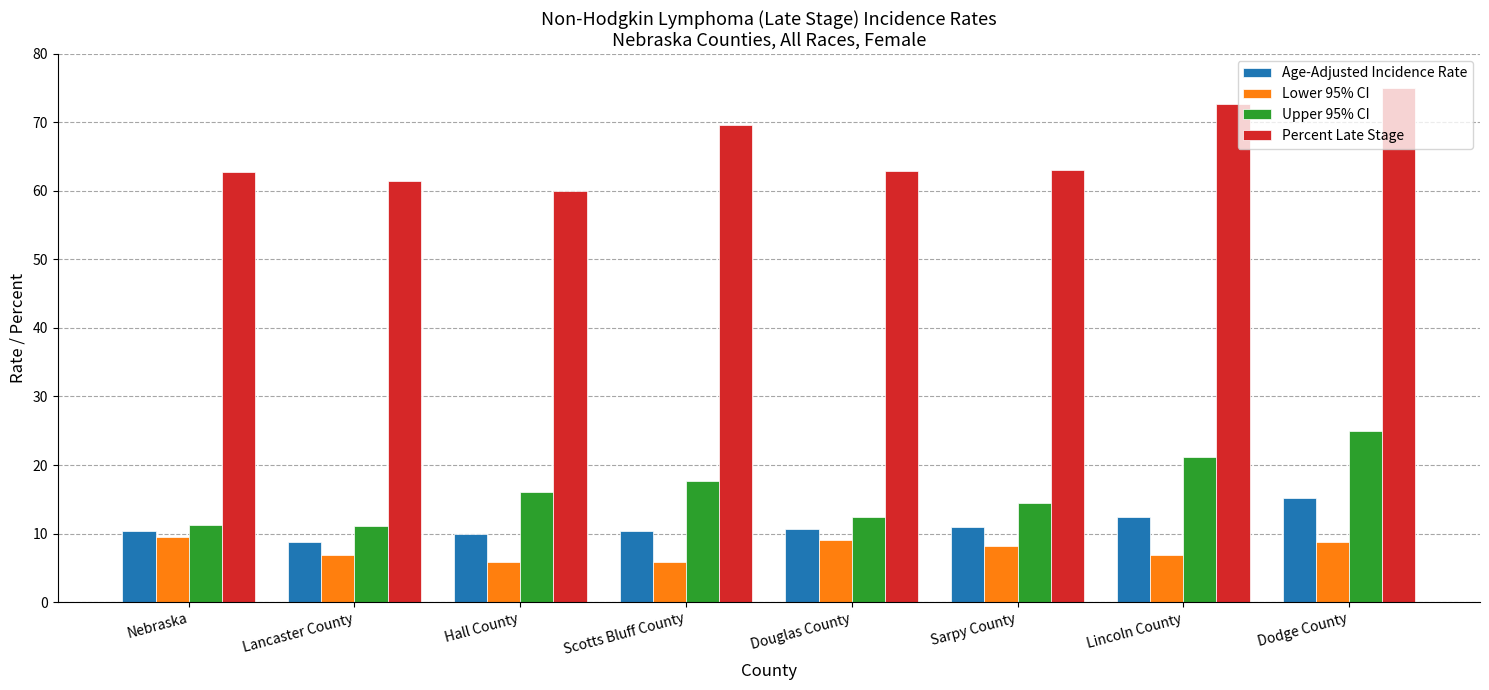

Which series has the largest total across all categories?

Percent Late Stage